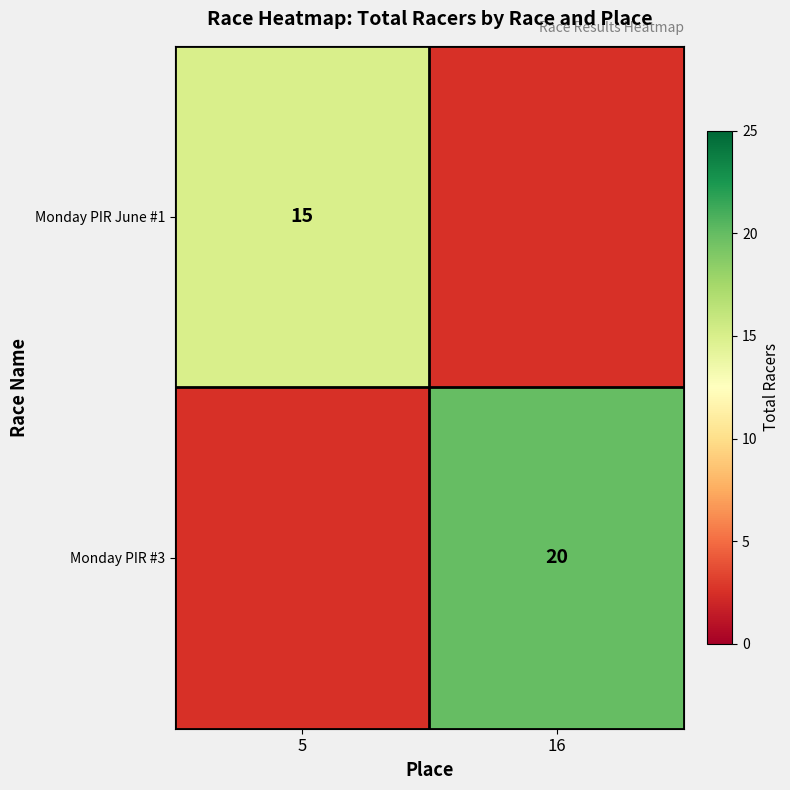

The Monday PIR June #1 series shows 15 at 5. True or false?

True